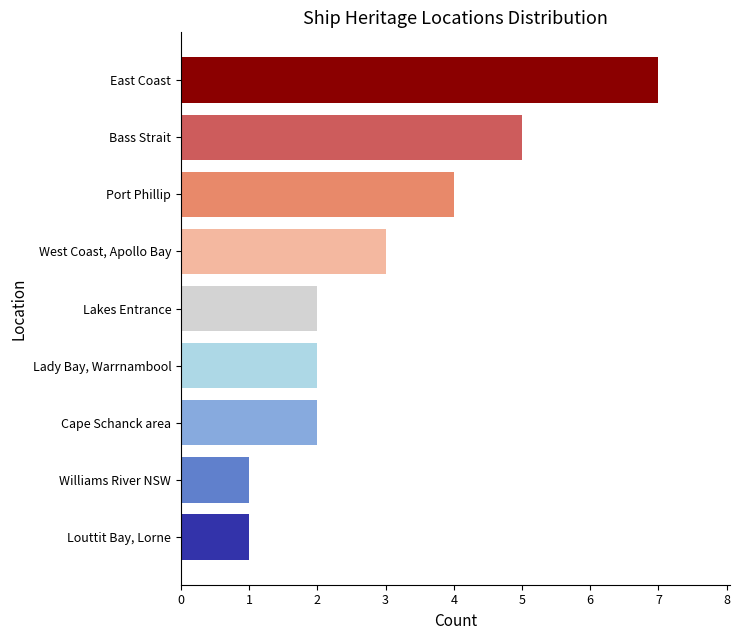

What is the average value?

3